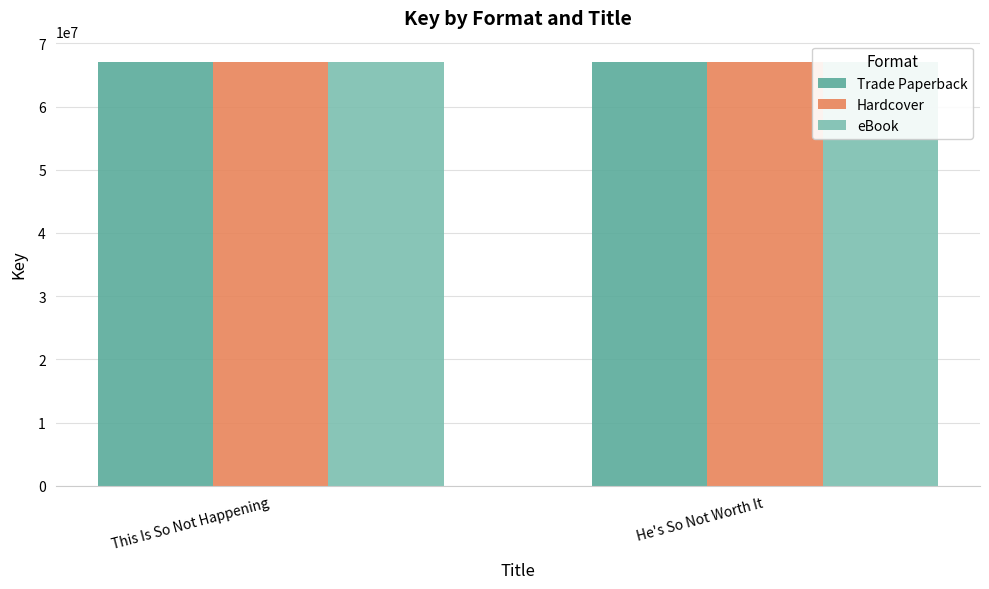

List the labels in order of Hardcover value, largest first.

This Is So Not Happening, He's So Not Worth It